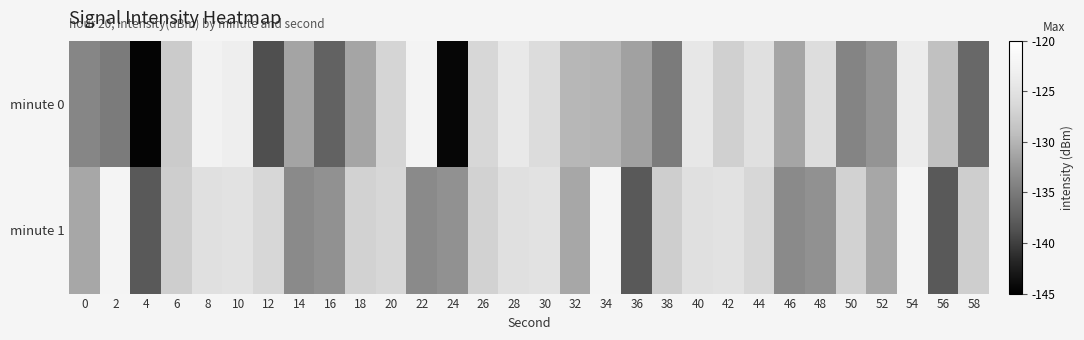

Which series changed the most between 28 and 30?

minute 0